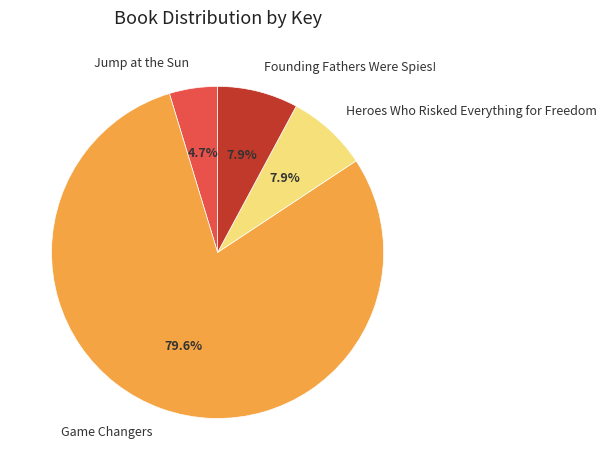

Which slice is the smallest?

Jump at the Sun